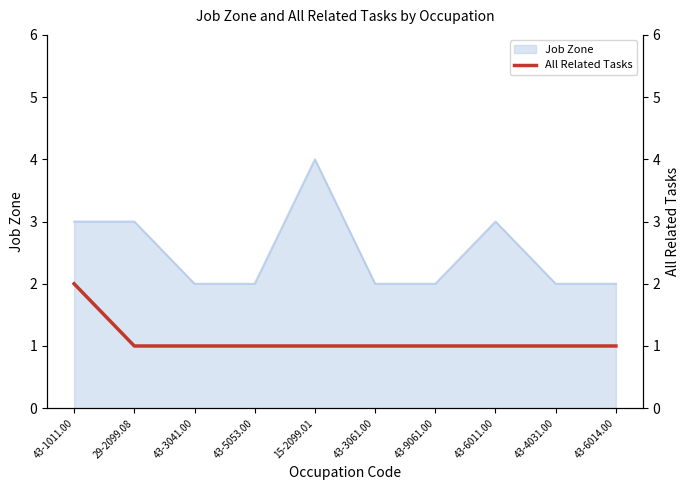

Which has a higher value, 43-6011.00 or 43-1011.00?

43-1011.00